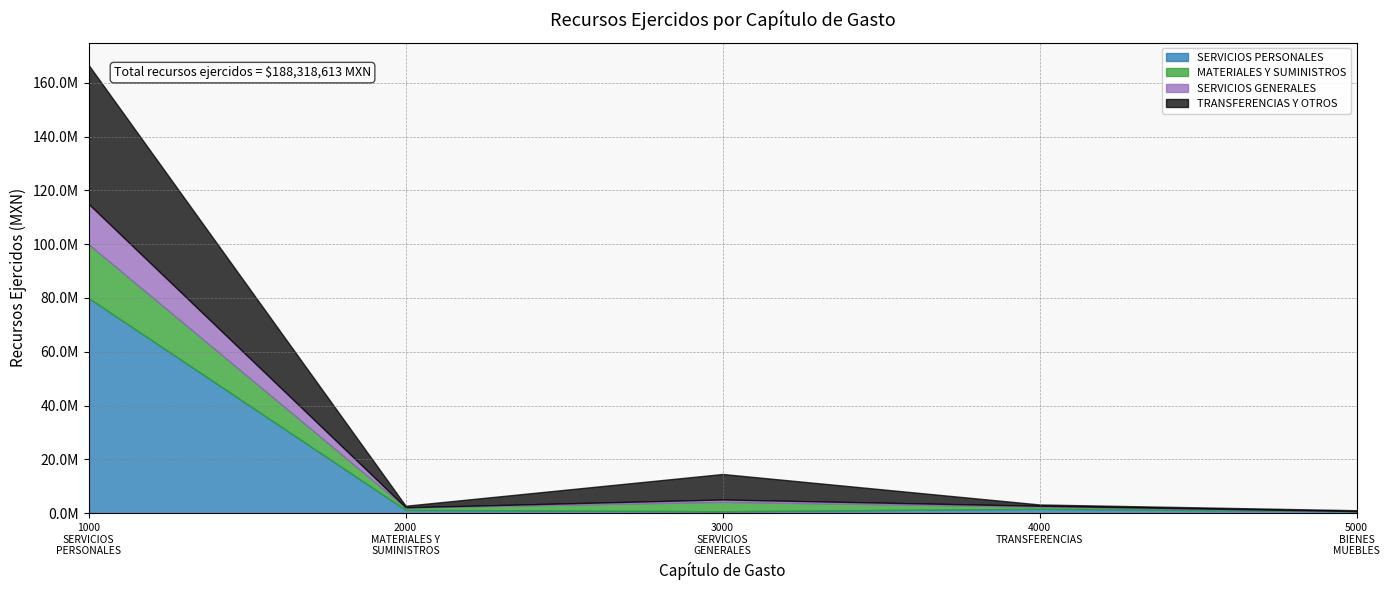

What are all the series names shown in the legend?

SERVICIOS PERSONALES, MATERIALES Y SUMINISTROS, SERVICIOS GENERALES, TRANSFERENCIAS Y OTROS